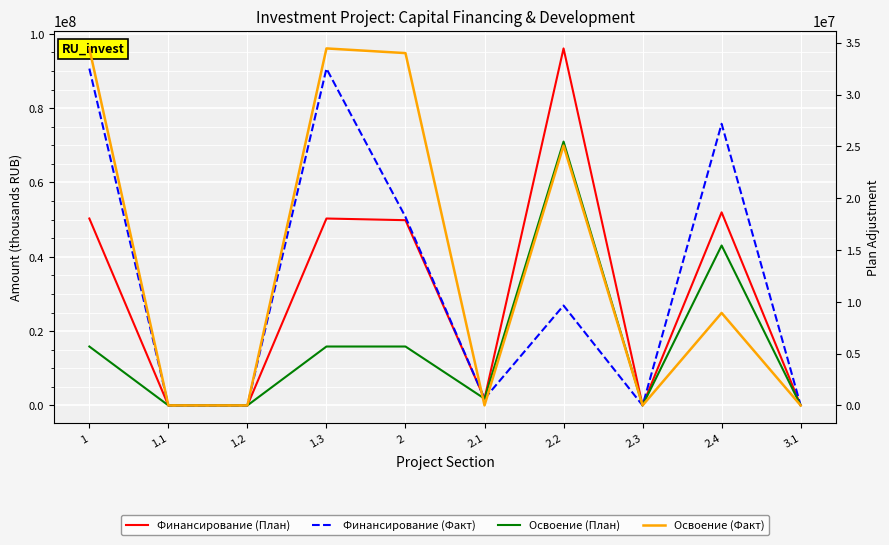

List the labels in order of Освоение (План) value, smallest first.

1.1, 1.2, 2.3, 3.1, 2.1, 1, 1.3, 2, 2.4, 2.2